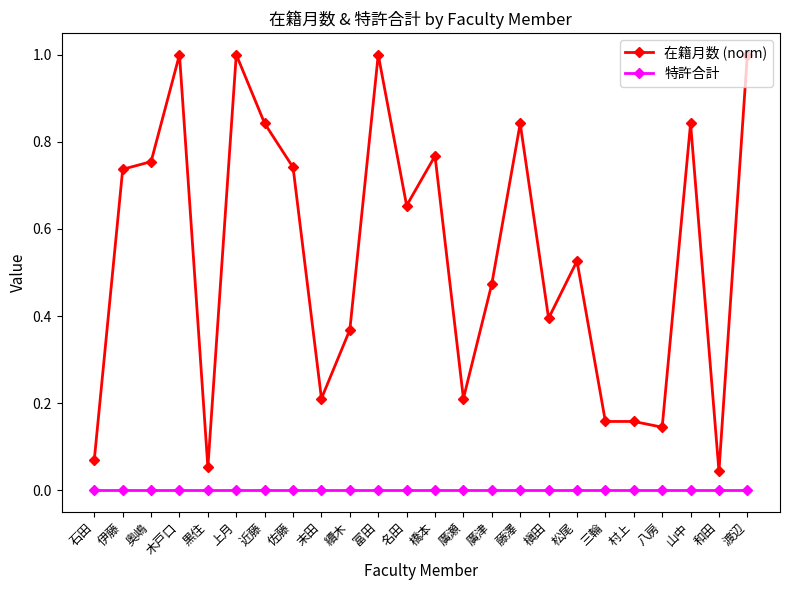

What position from the right is 奥嶋?

22